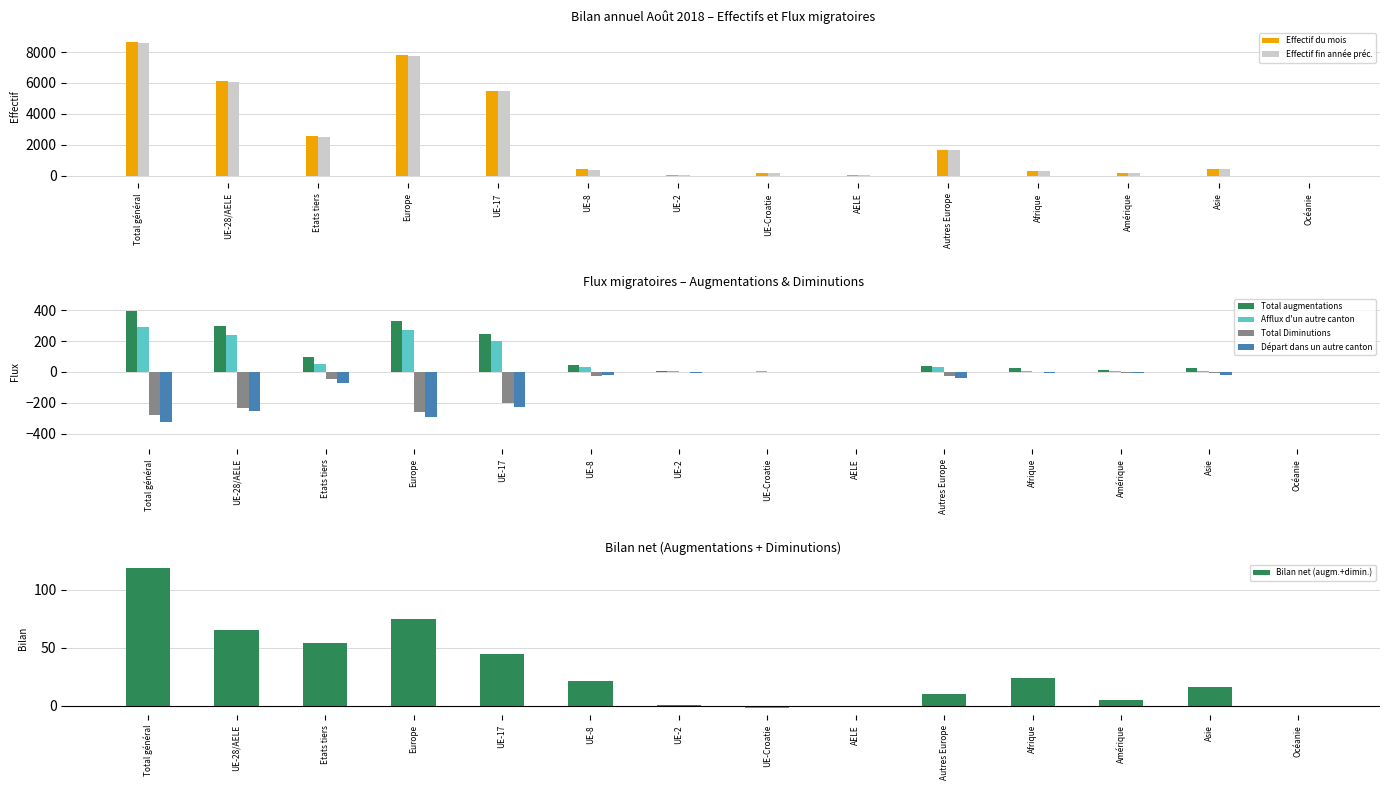

Which has a higher value, AELE or Etats tiers?

Etats tiers